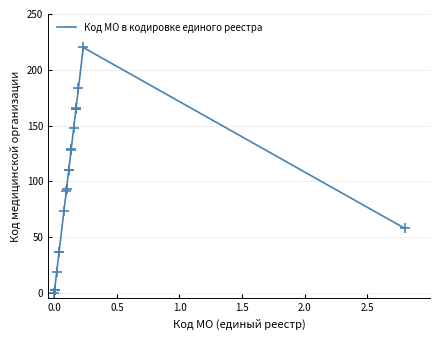

What is the difference between the maximum and minimum values?

220.0